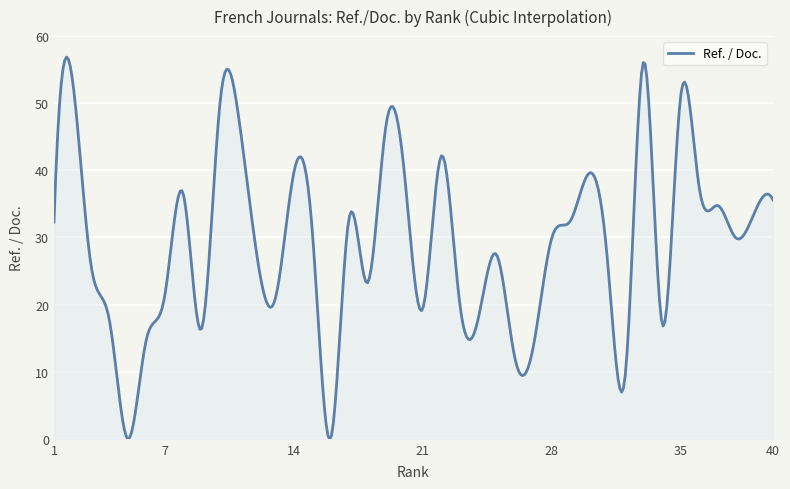

What is the difference between the maximum and minimum values?

57.0